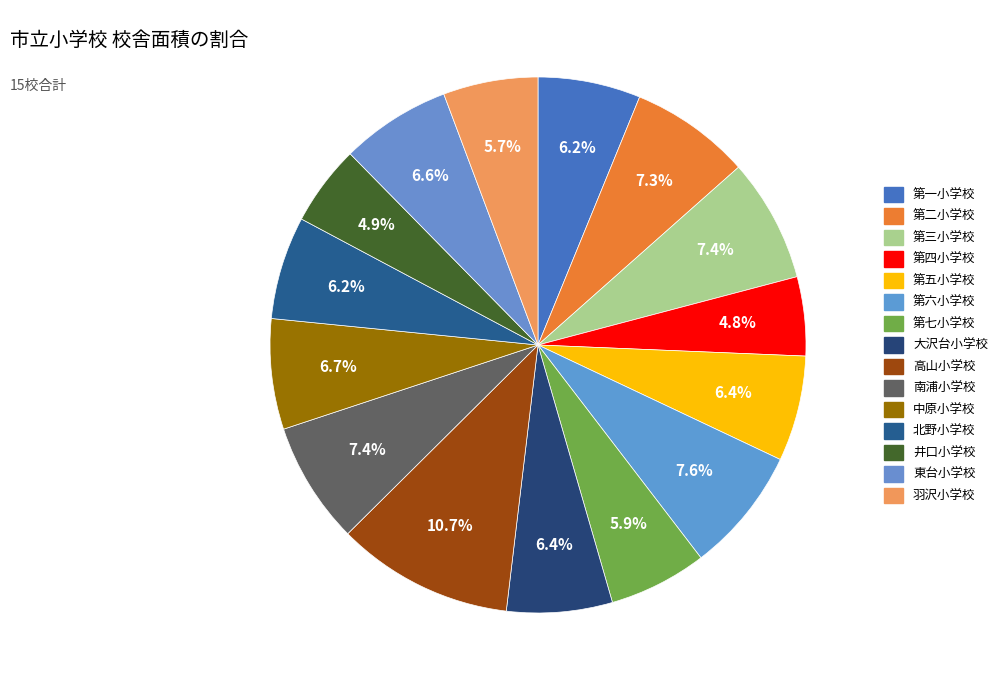

How many slices are in this pie chart?

15